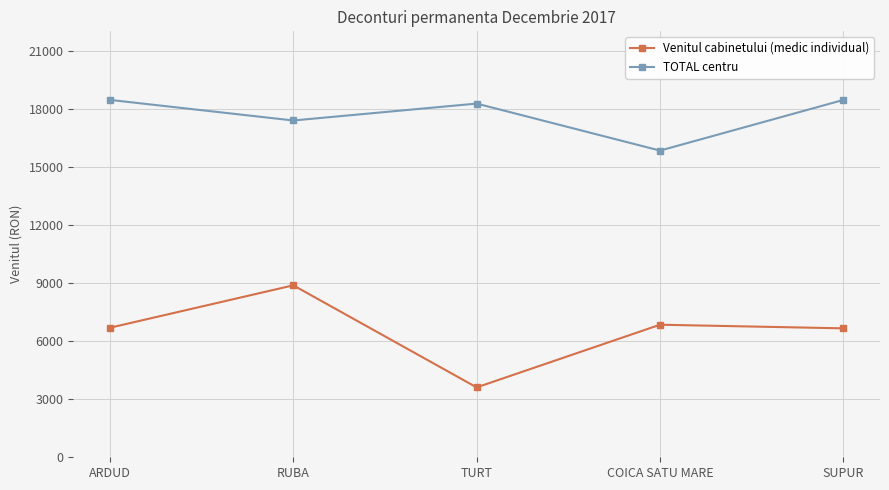

What is the maximum value for TOTAL centru?

18458.4